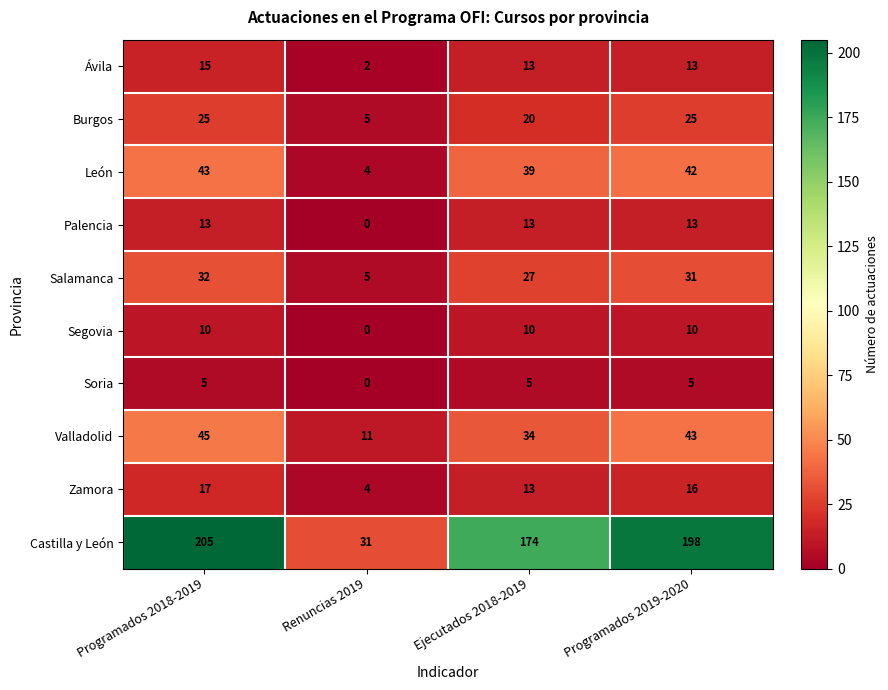

At how many categories does at least one series exceed 80?

3